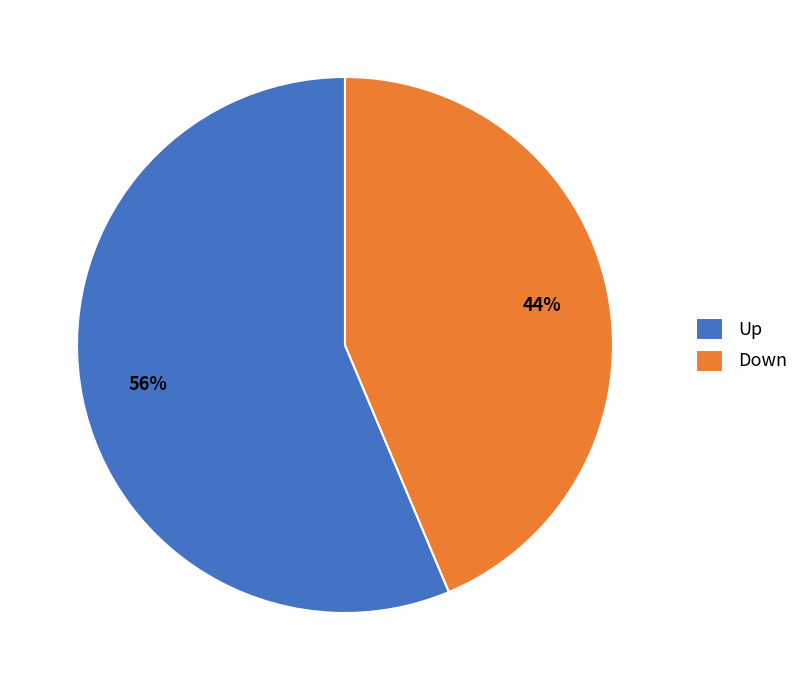

To the nearest percent, what is the combined percentage of Up and Down?

100%